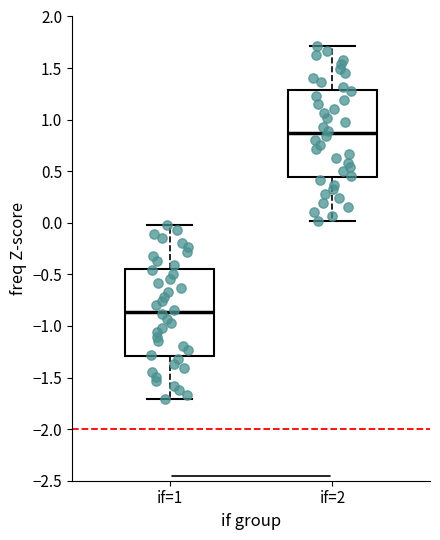

Where is the lower edge of the box for if=1 on the y-axis? The values are not printed on the chart, so give them approximately, as read against the axis.

-1.30